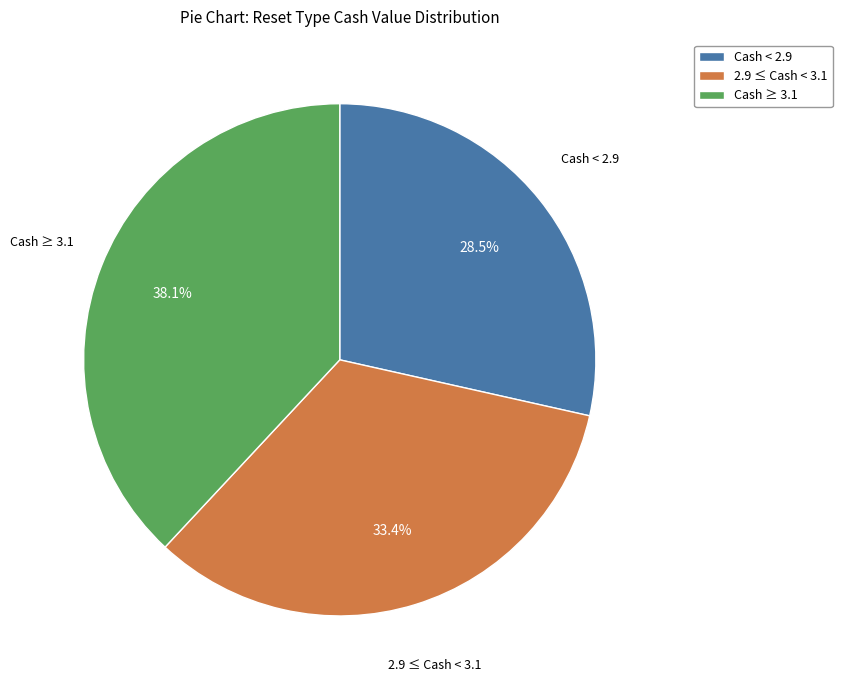

Is the sum of Cash < 2.9 and 2.9 ≤ Cash < 3.1 greater than half?

Yes